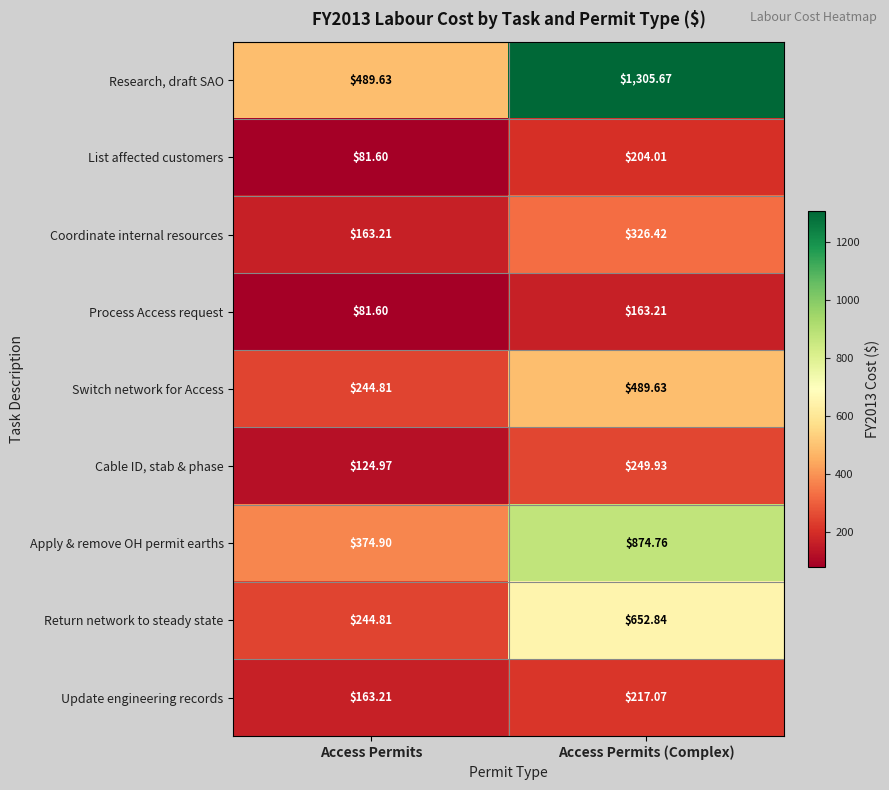

Which category has the lowest value in the Process Access request series?

Access Permits